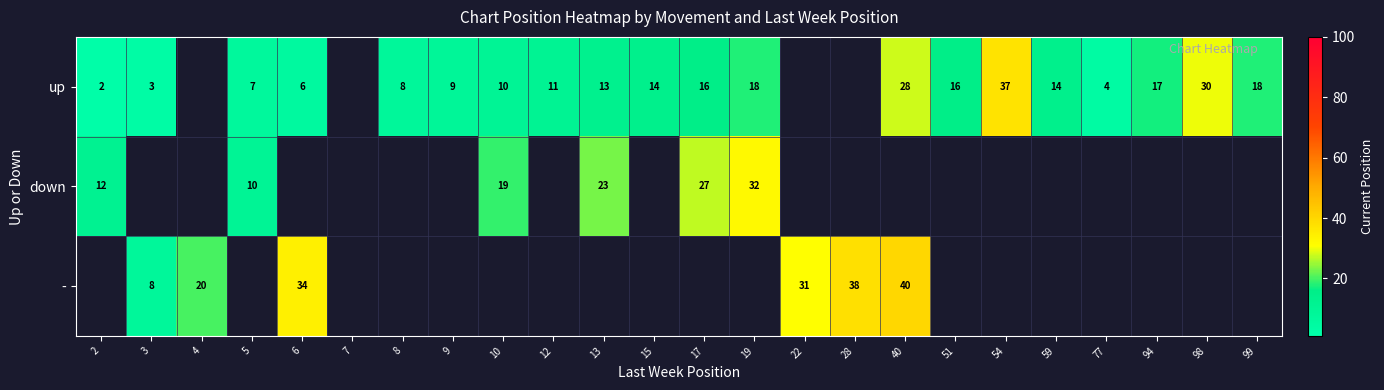

True or false: up has a value of 28 at 40.

True